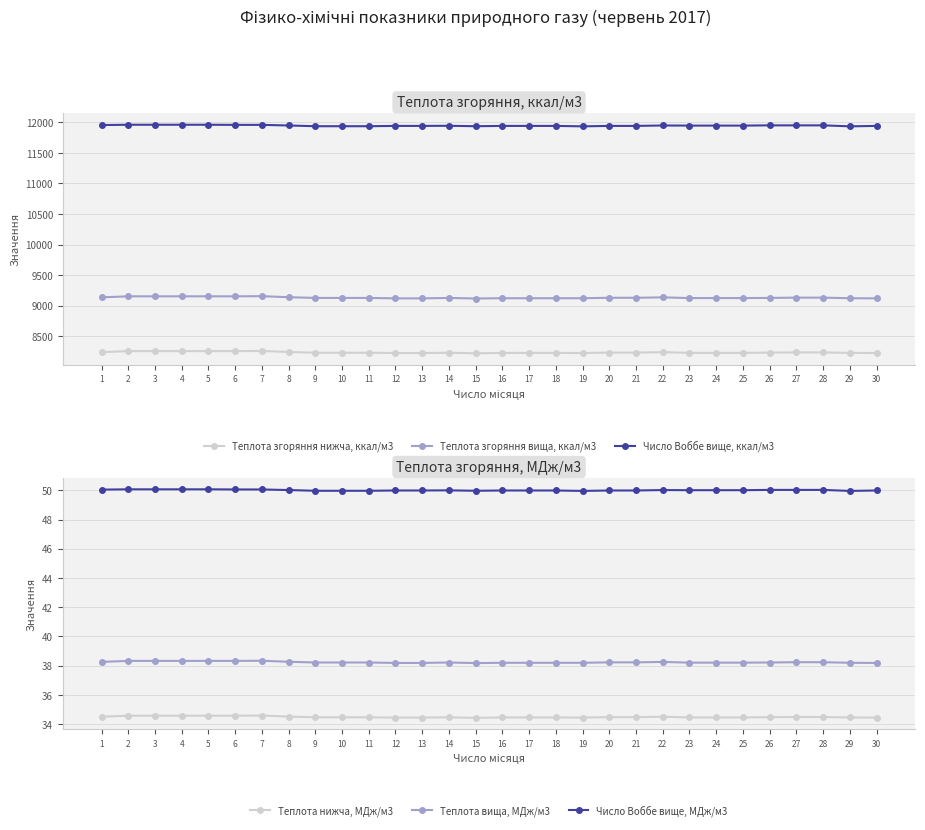

True or false: Число Воббе вище, МДж/м3 and Теплота вища, МДж/м3 cross at least once.

False